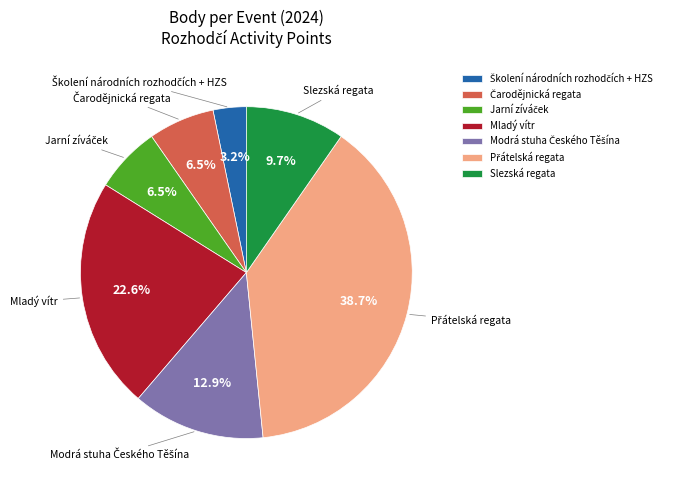

Is there any slice that represents more than half of the pie?

No